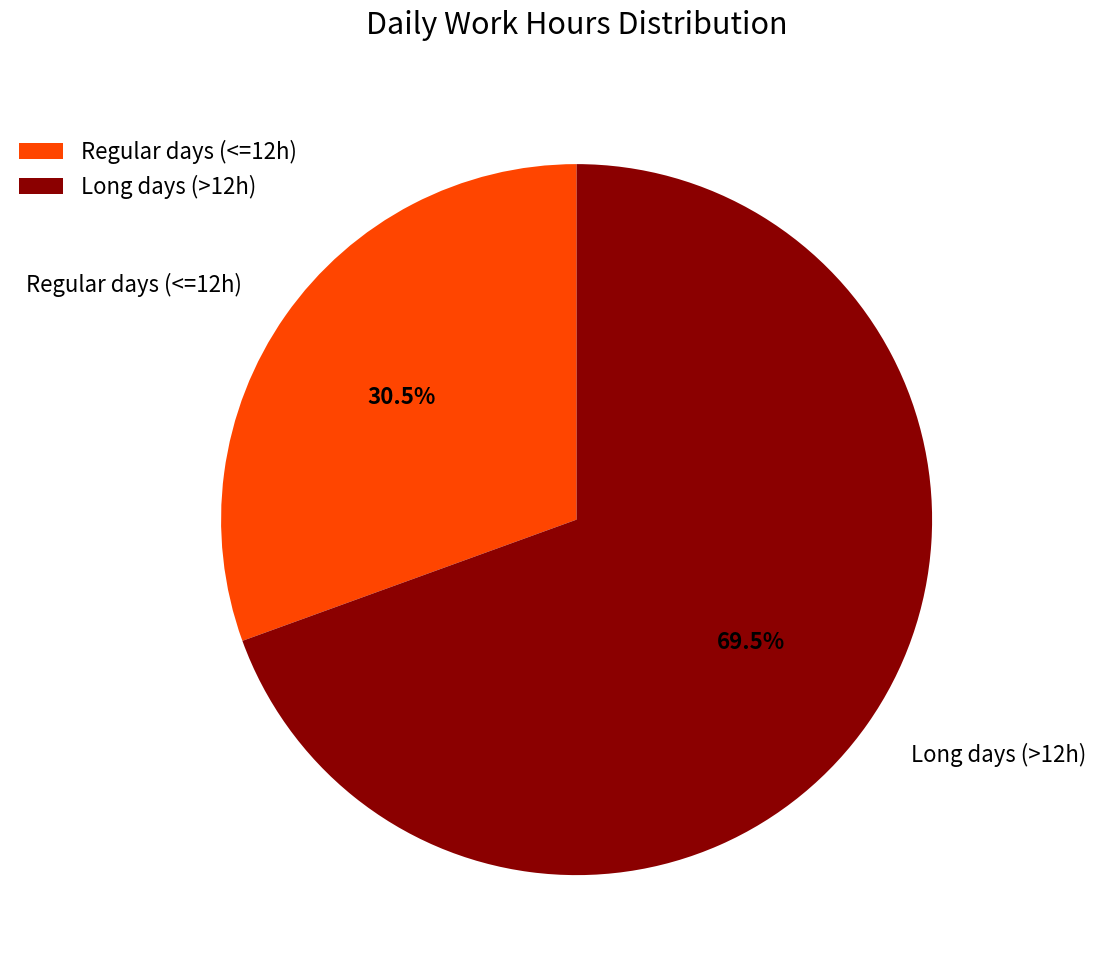

What is the smallest slice in the pie chart?

Regular days (<=12h)